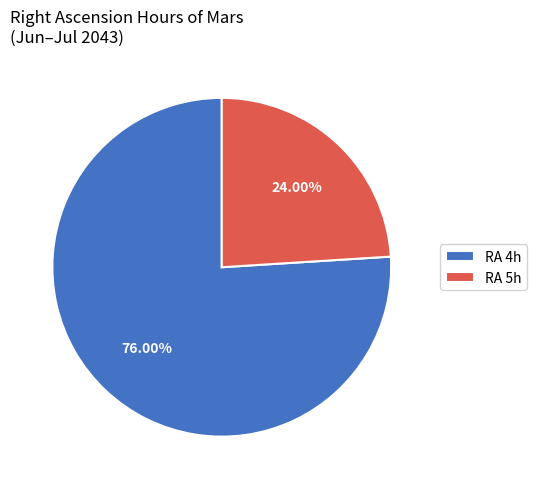

Does any single category account for the majority?

Yes